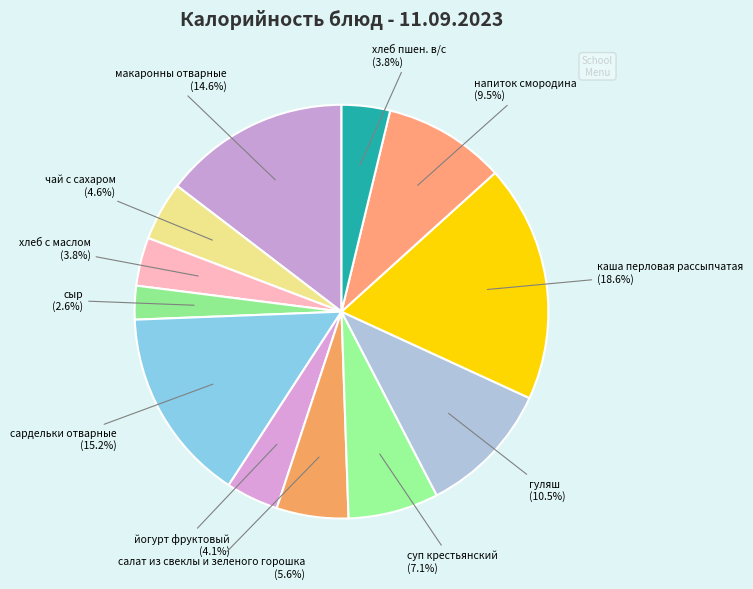

Which category has the smallest portion of the pie?

сыр